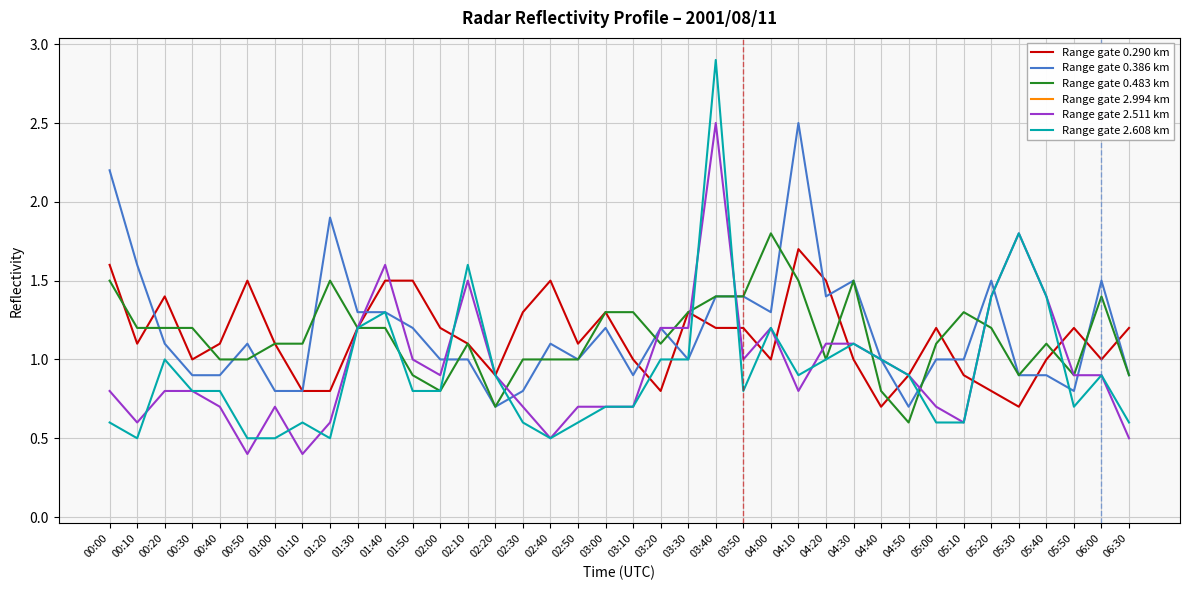

How many data points in Range gate 0.290 km are less than 1?

9